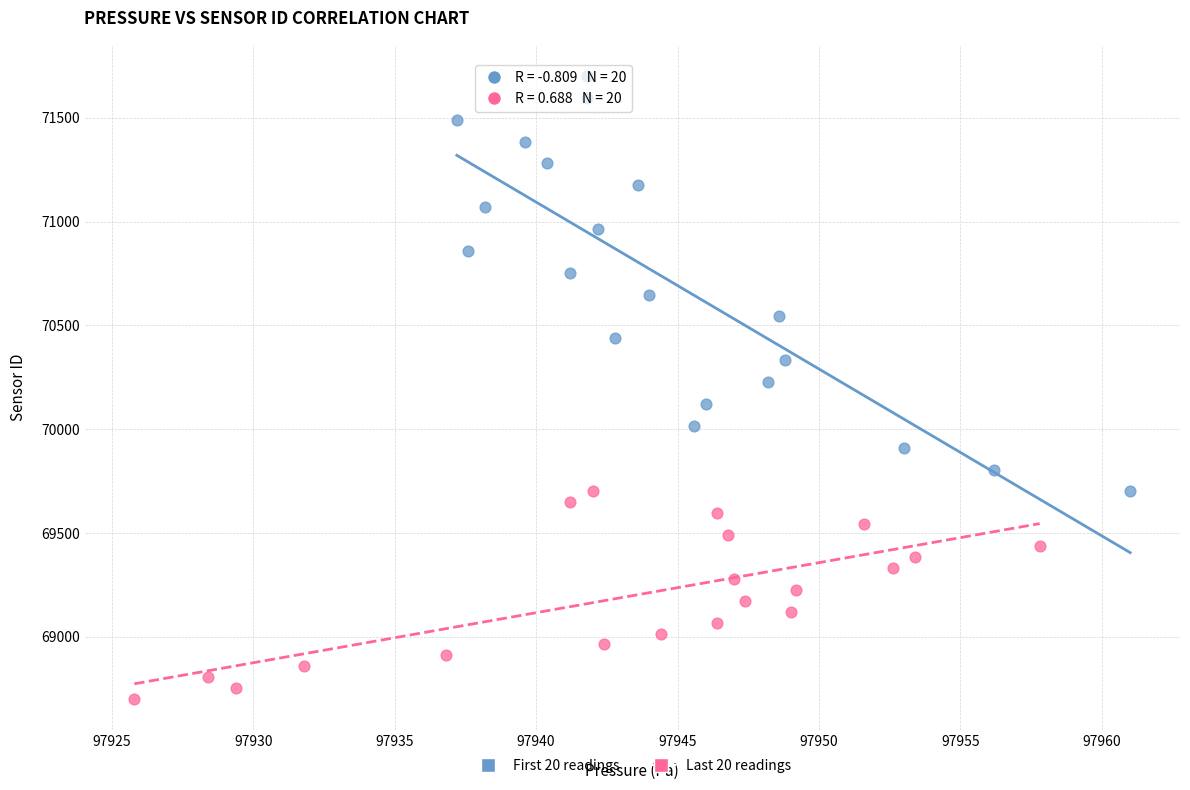

Which series contains the lowest Y value?

Last 20 readings